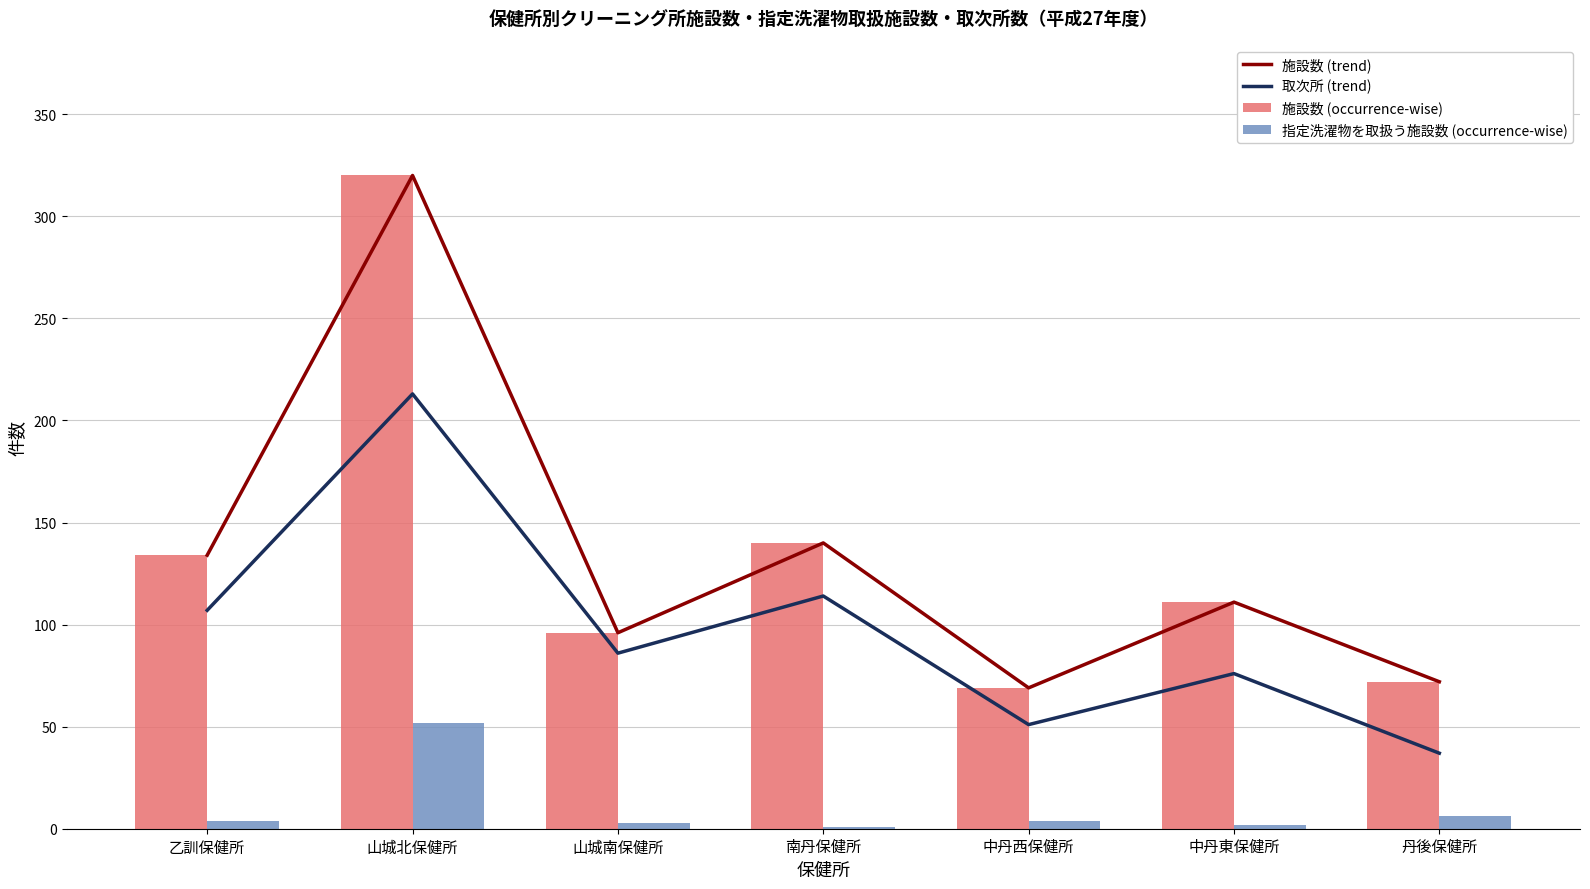

Count the number of categories in the chart.

7